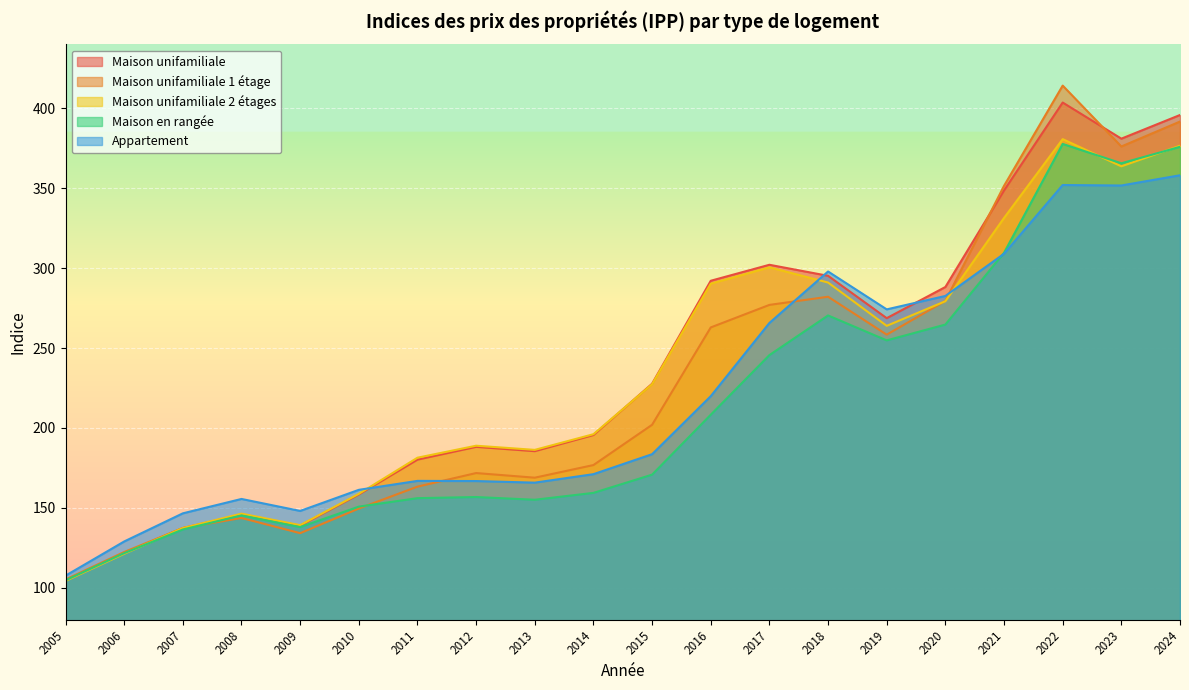

What is the greatest value displayed?

414.2